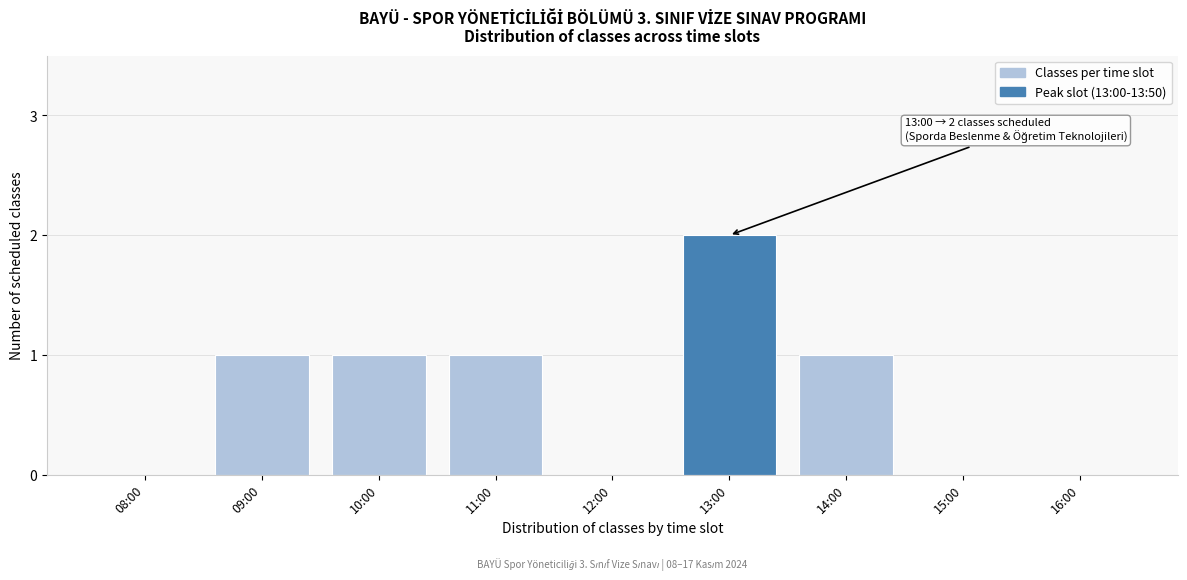

Reading left to right, extract all data points from this chart.

08:00=0	09:00=1	10:00=1	11:00=1	12:00=0	13:00=2	14:00=1	15:00=0	16:00=0